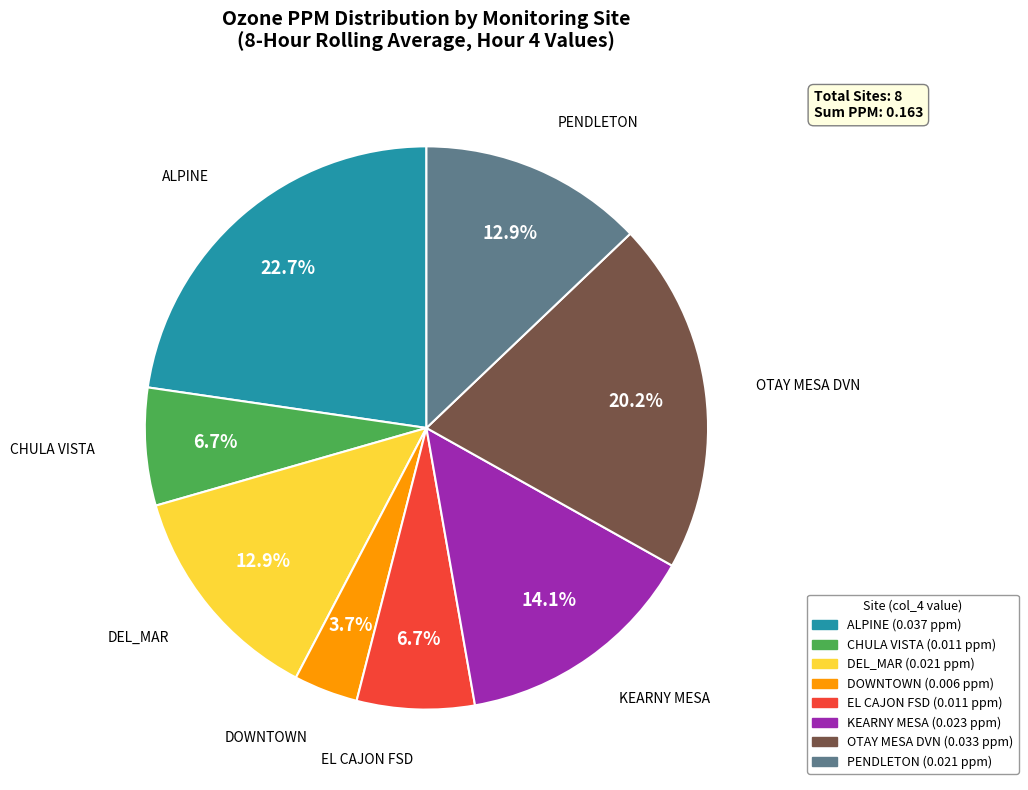

True or false: OTAY MESA DVN accounts for 8% of the total.

False